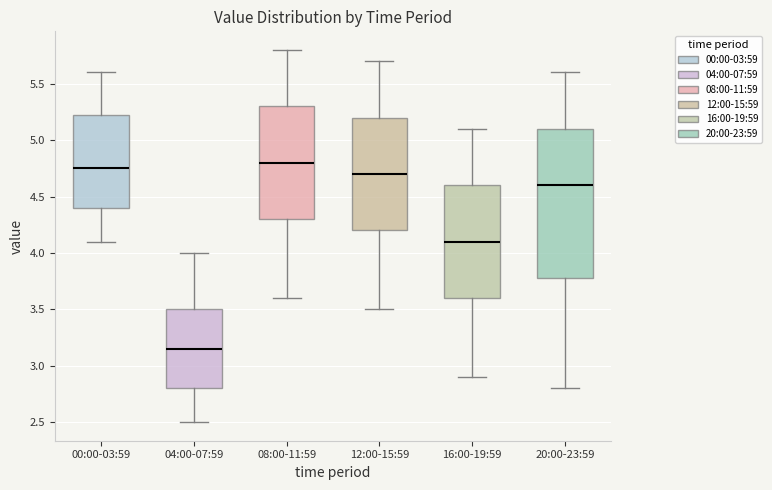

Comparing the boxes themselves (not the whiskers), which one is the tallest?

20:00-23:59